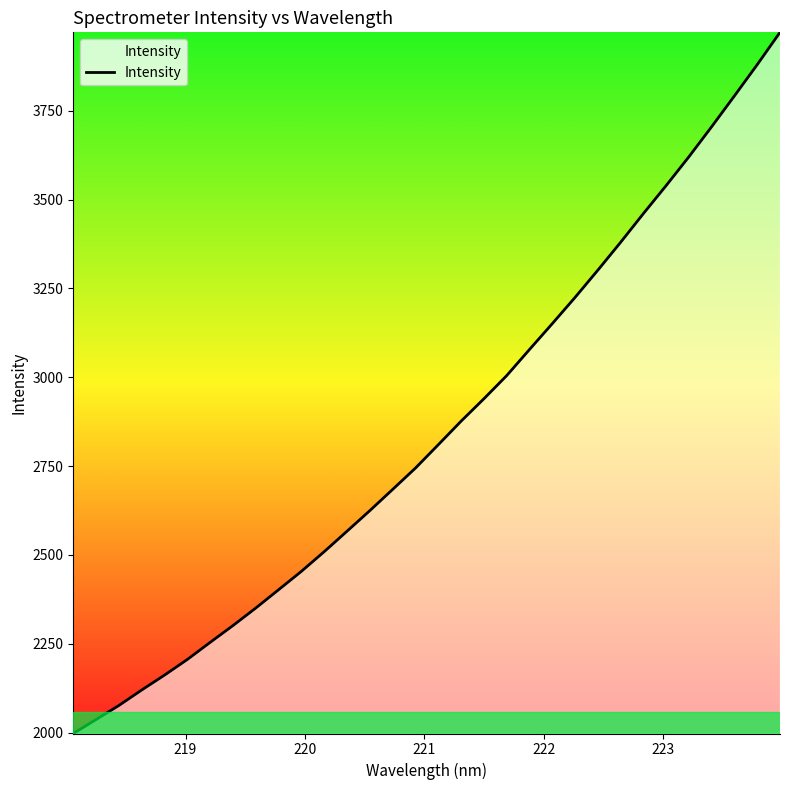

What is the greatest value displayed?

3970.4